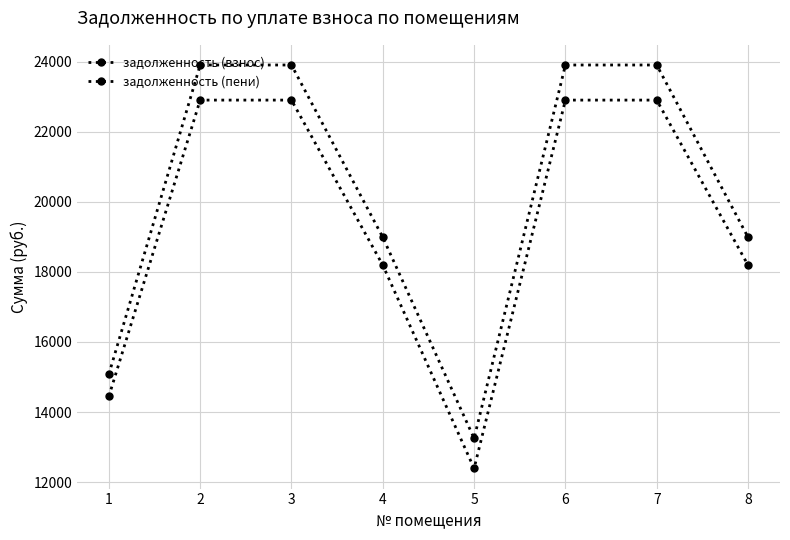

What is the difference between the maximum and minimum values in the задолженность (взнос) series?

10508.1